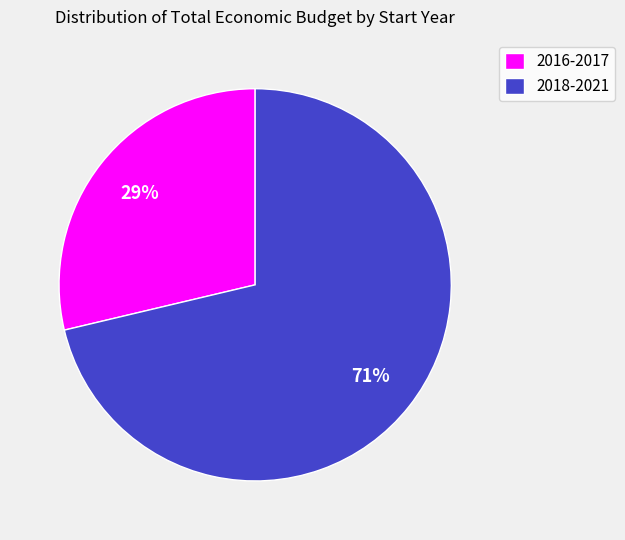

What percentage is the 2018-2021 slice, to the nearest percent?

71%